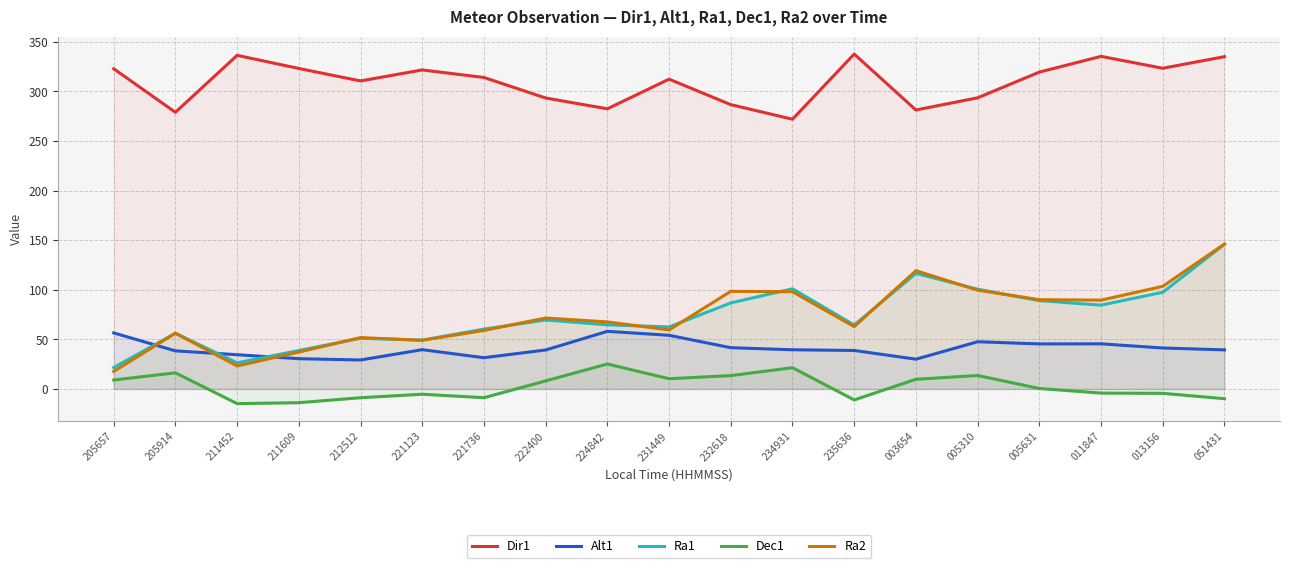

What is the spread (max minus min) of values at 003654?

271.6